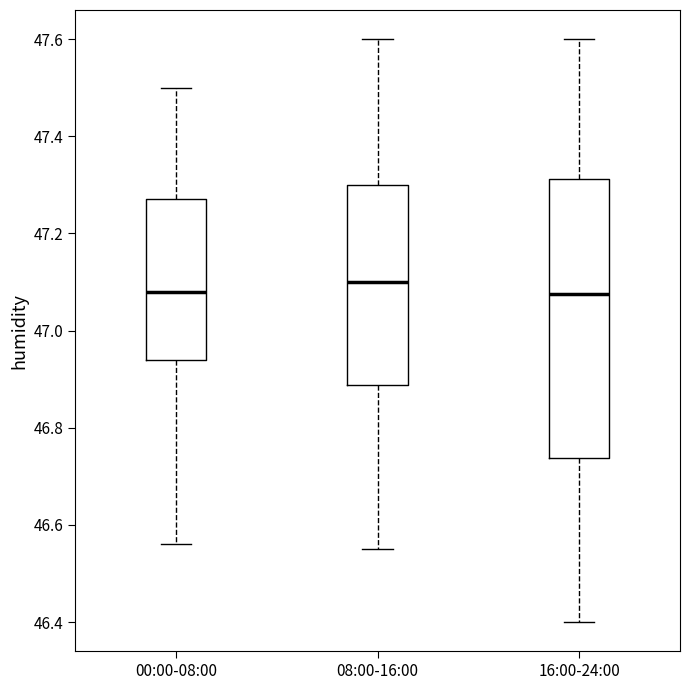

Reading left to right, read every box against the y-axis: the position of its median line, the range the box covers, and the ends of its whiskers. The values are not printed on the chart, so give them approximately, as read against the axis.

00:00-08:00: median 47.08, box 46.94 to 47.28, whiskers 46.56 to 47.50
08:00-16:00: median 47.10, box 46.88 to 47.30, whiskers 46.56 to 47.60
16:00-24:00: median 47.08, box 46.74 to 47.32, whiskers 46.40 to 47.60